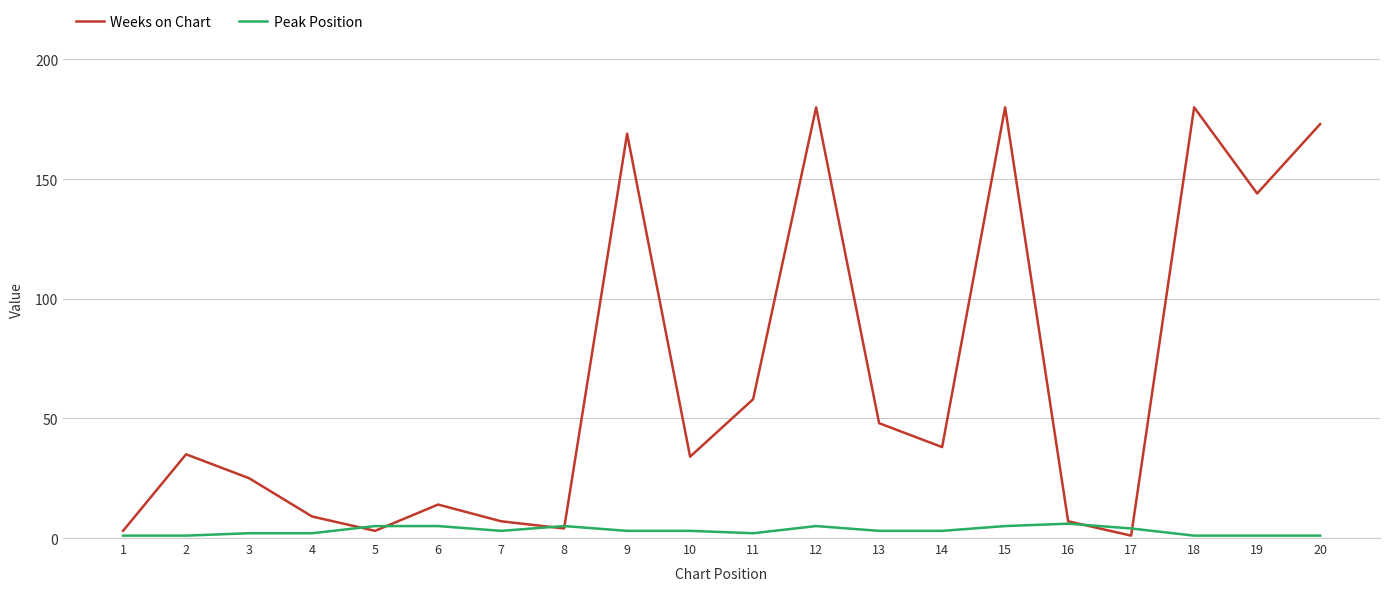

List the series in order of their peak value, lowest first.

Peak Position, Weeks on Chart